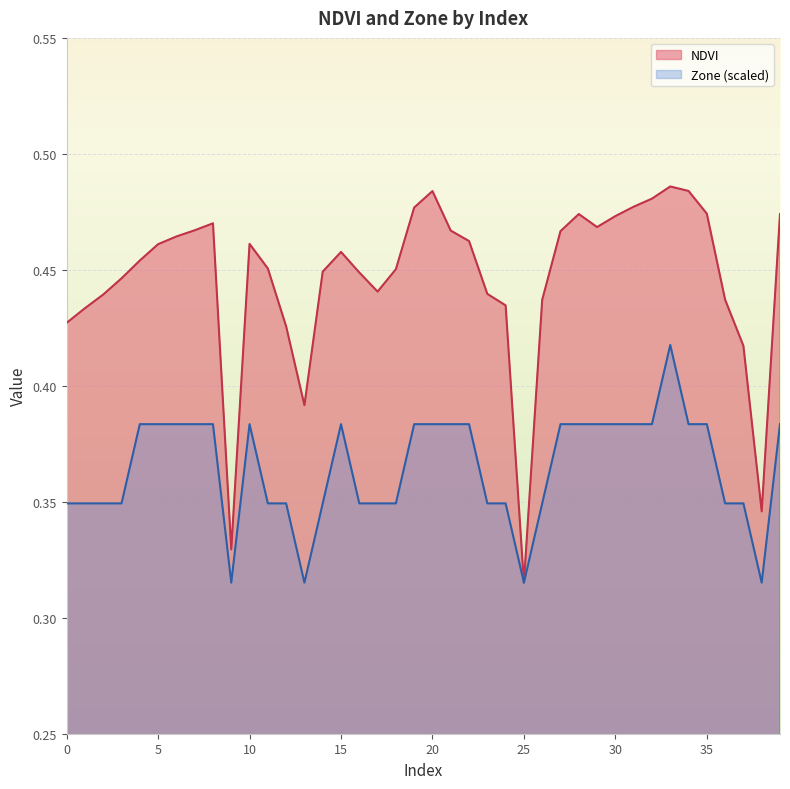

At 20, list the series in order from largest to smallest.

NDVI, Zone (scaled)